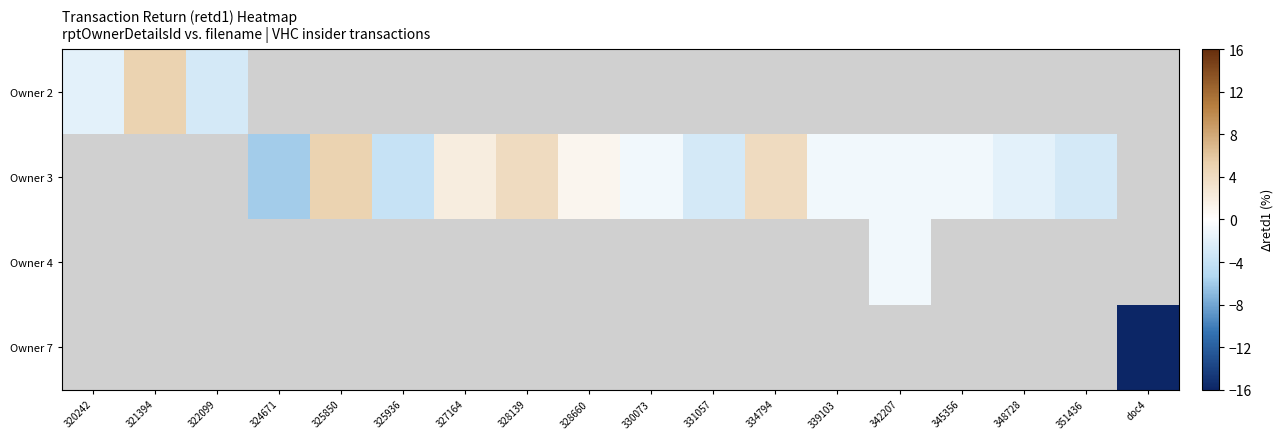

True or false: Owner 7 has a value of 1.5 at 321394.

False